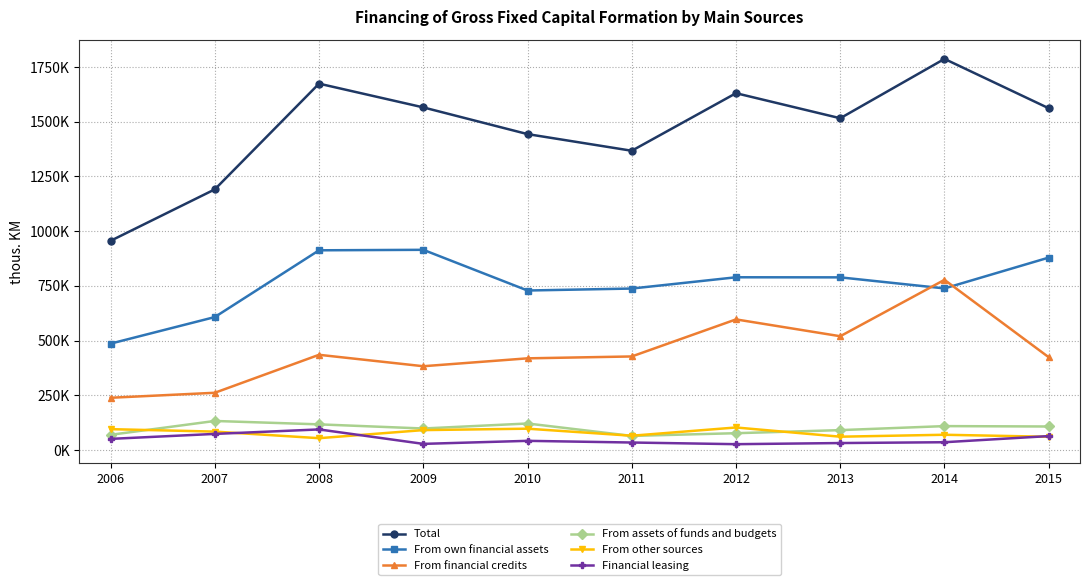

The From other sources series shows 97234 at 2010. True or false?

True